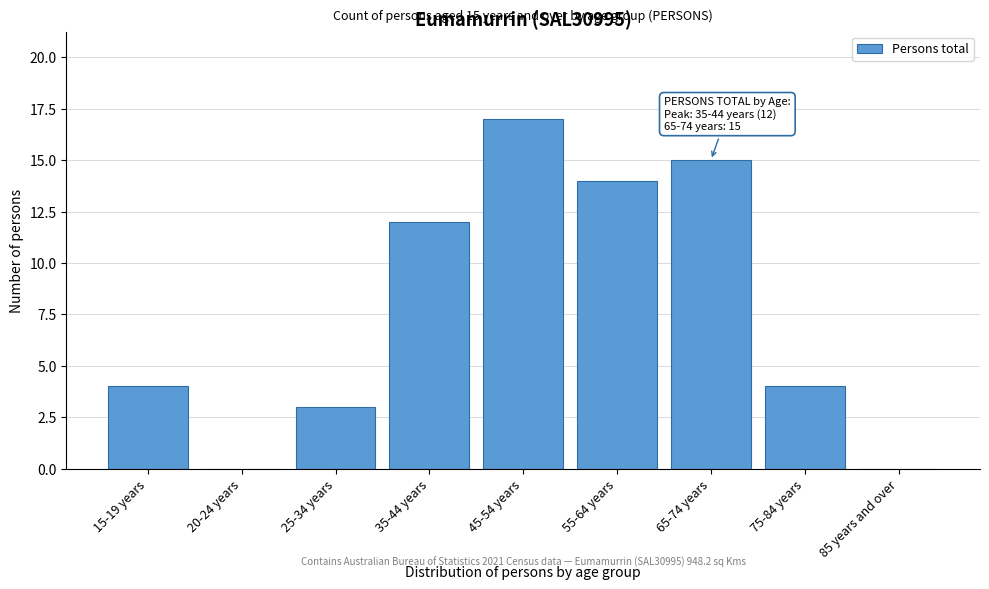

Reading left to right, extract all data points from this chart.

15-19 years=4	20-24 years=0	25-34 years=3	35-44 years=12	45-54 years=17	55-64 years=14	65-74 years=15	75-84 years=4	85 years and over=0